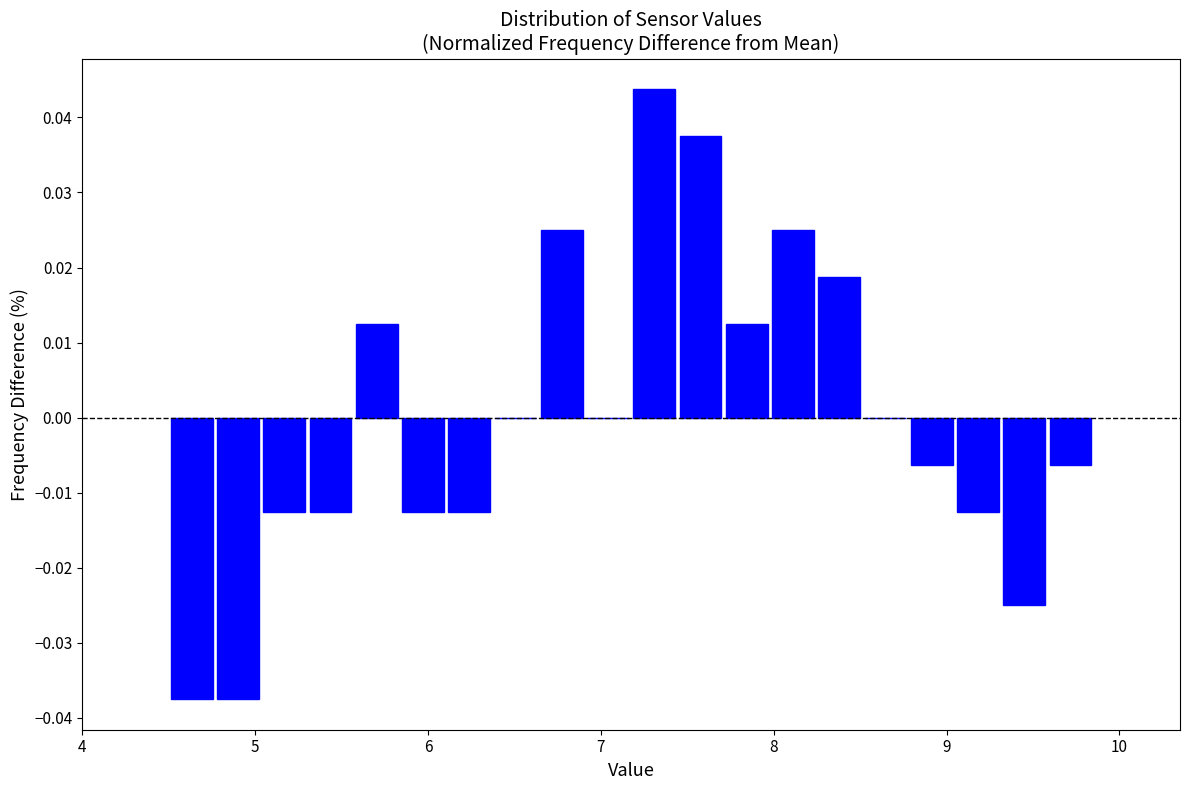

Around what value on the x-axis is the tallest bar? Give the approximate position of its centre, as read against the axis.

7.3